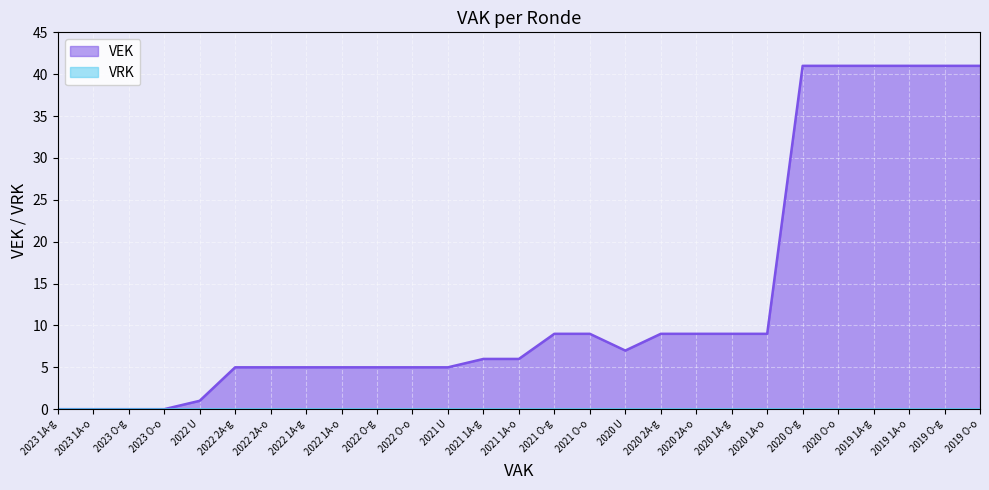

How many points are lower than both their immediate neighbors (excluding endpoints)?

1